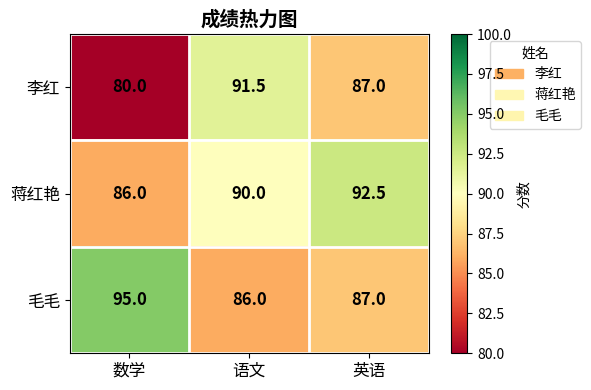

How many 毛毛 values are between 86 and 95?

3